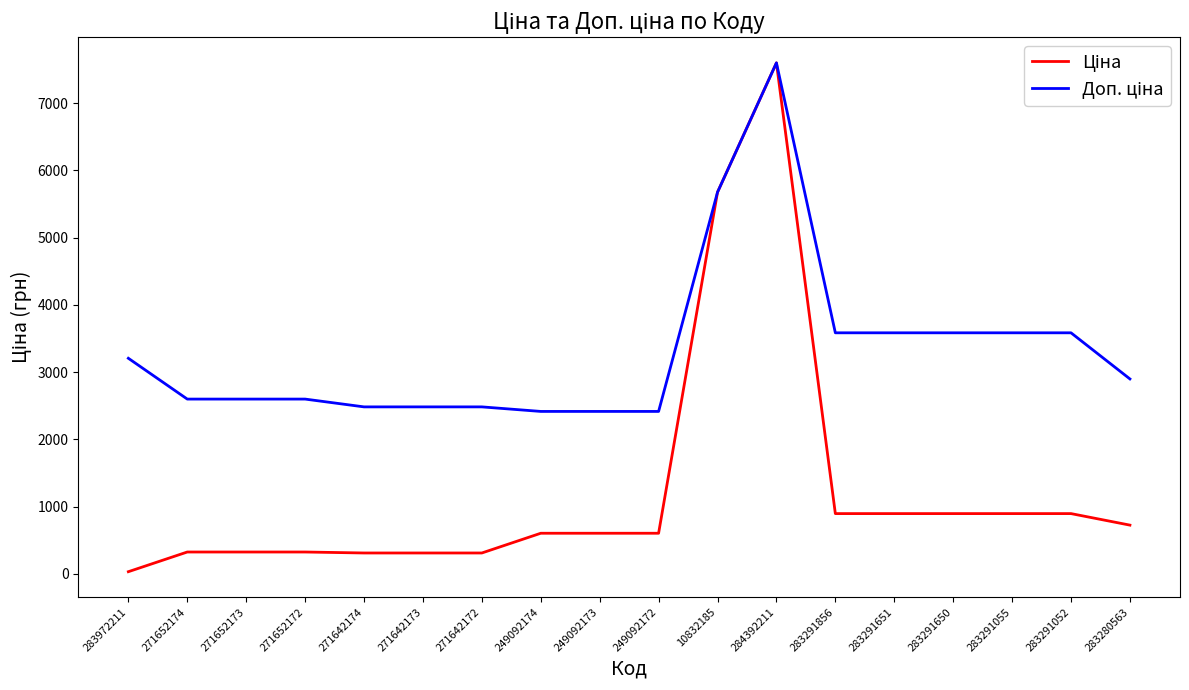

What is the total value across all series at 271652174?

2923.1